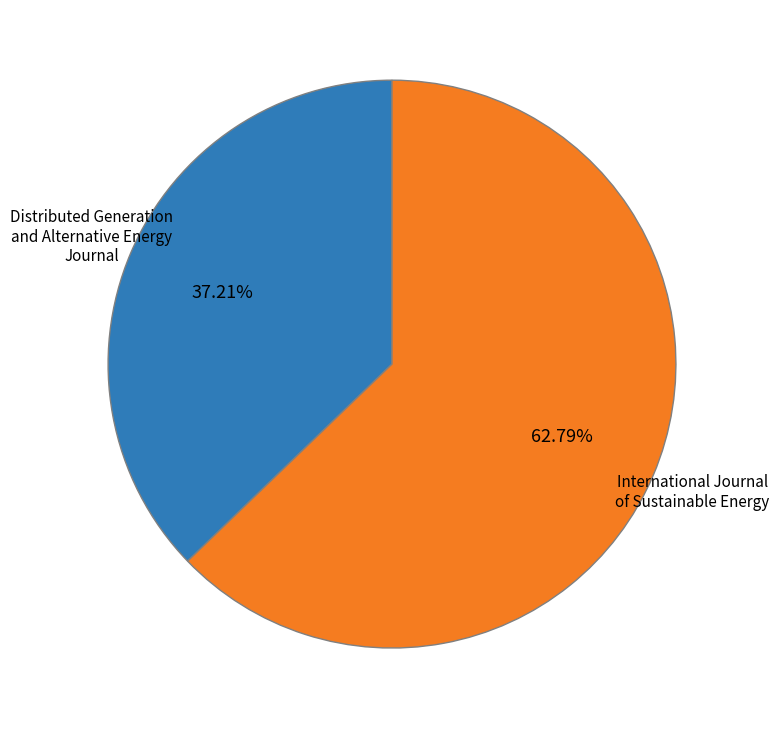

Is there any slice that represents more than half of the pie?

Yes